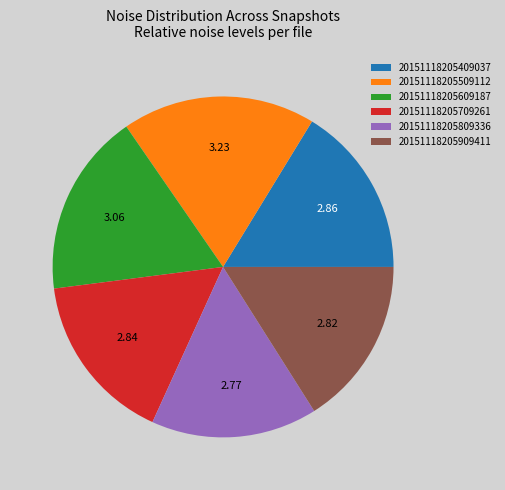

Which category has the biggest portion of the pie?

20151118205509112